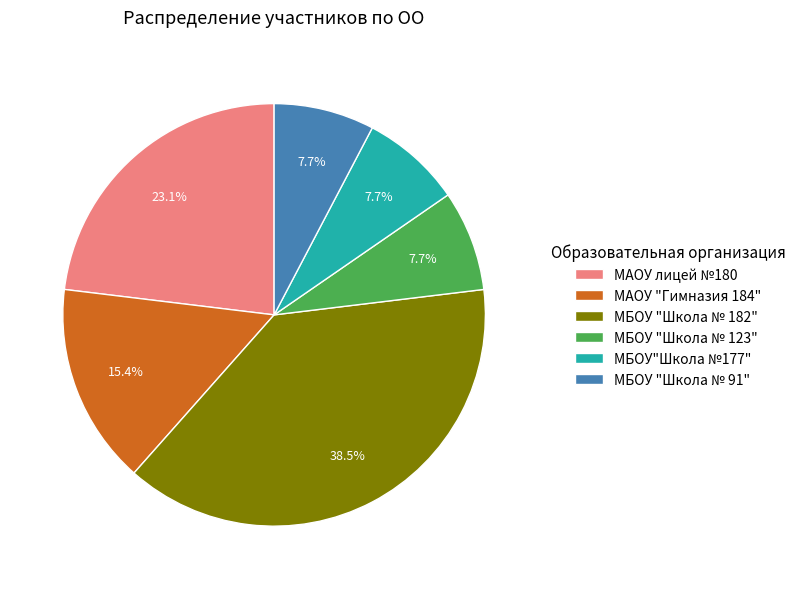

Does any single category account for the majority?

No